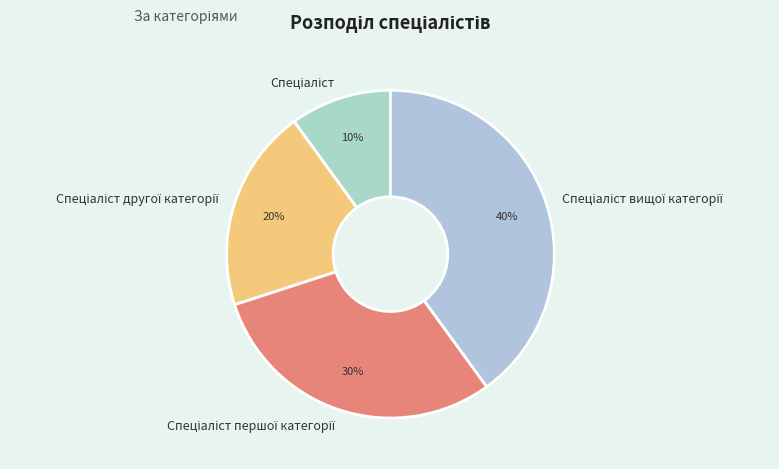

Is there a majority slice in this chart?

No